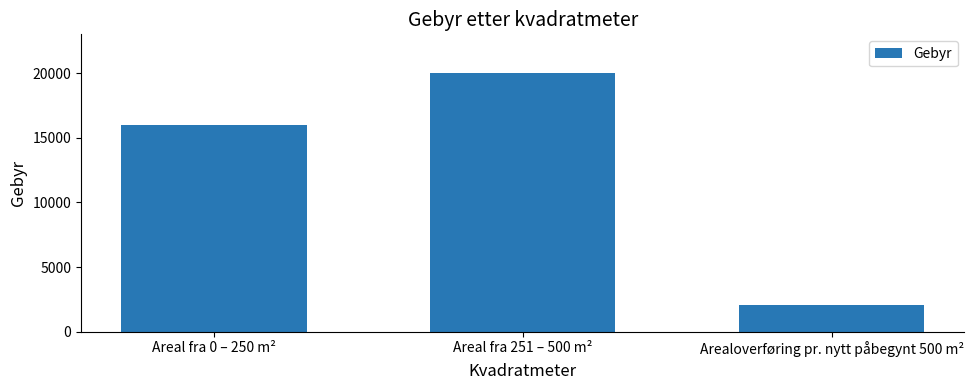

Reading left to right, what are all the values shown in this chart?

Areal fra 0 – 250 m²=16000	Areal fra 251 – 500 m²=20000	Arealoverføring pr. nytt påbegynt 500 m²=2100